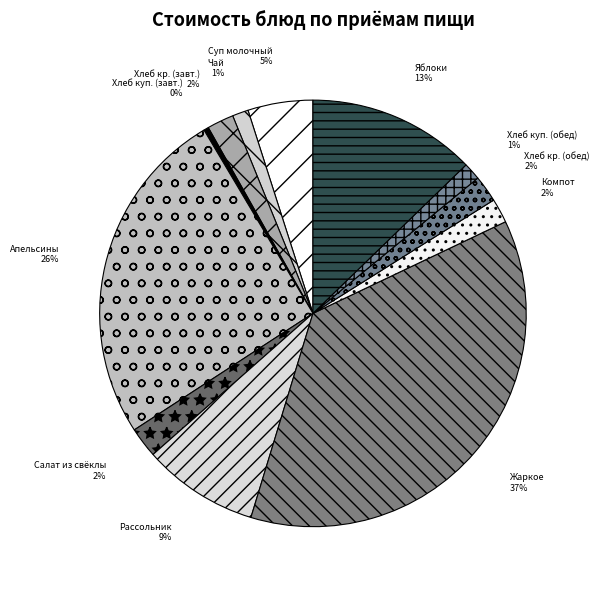

True or false: Рассольник accounts for 9% of the total.

True